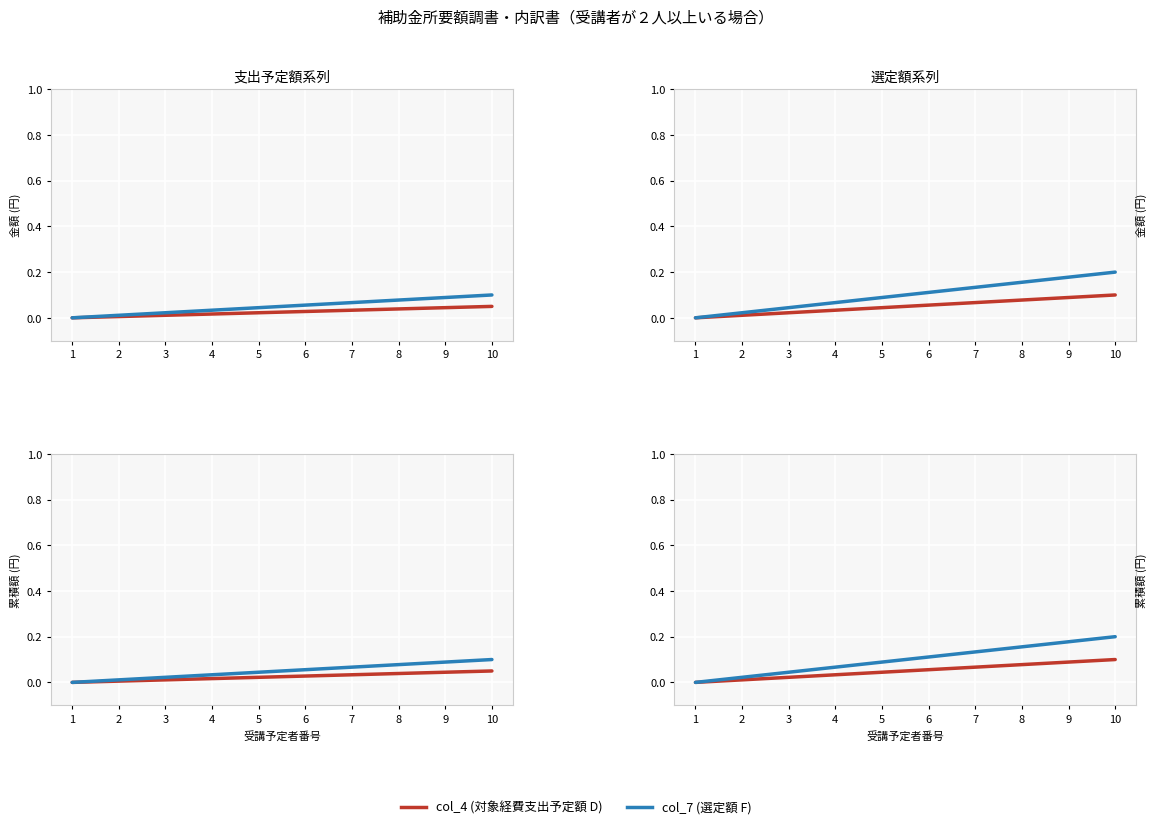

The value of col_4 (対象経費支出予定額 D) at 4 is 0.0. True or false?

True